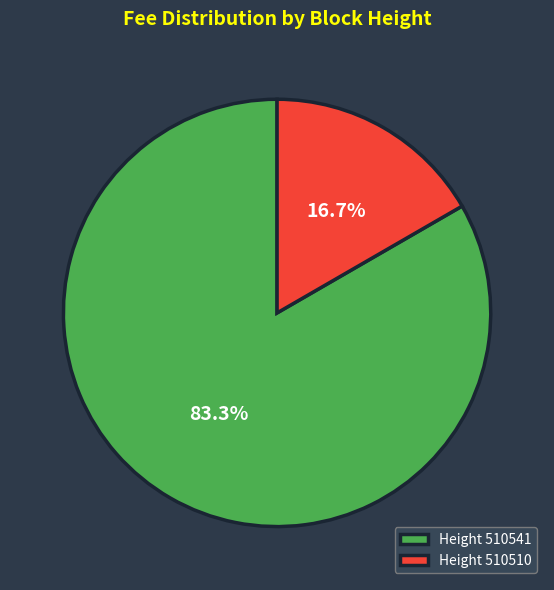

What is the total percentage of Height 510541 and Height 510510?

100.0%